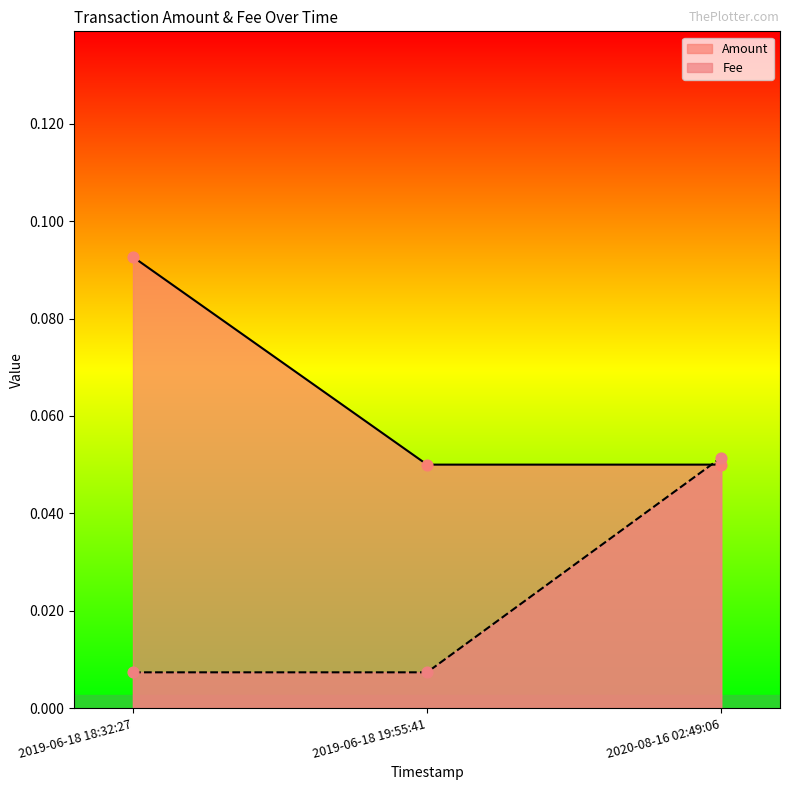

Which series has the largest Y range (max minus min)?

Fee